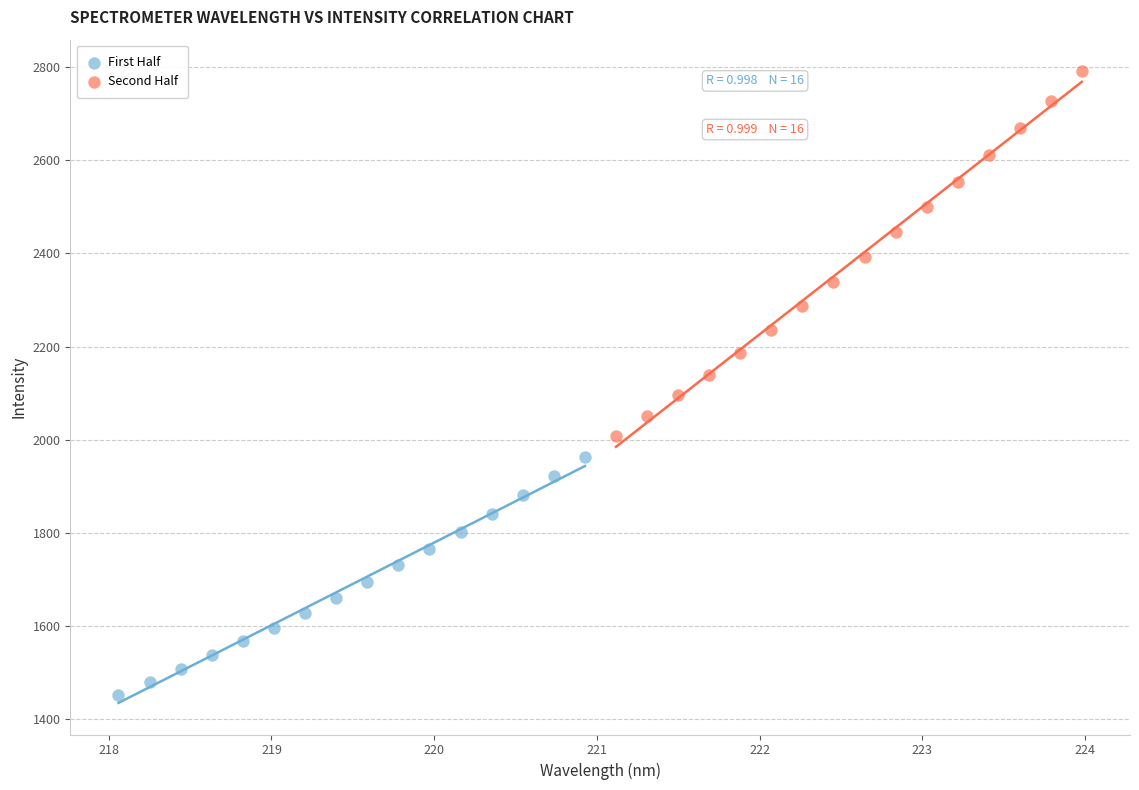

Which series has the largest Y range (max minus min)?

Second Half